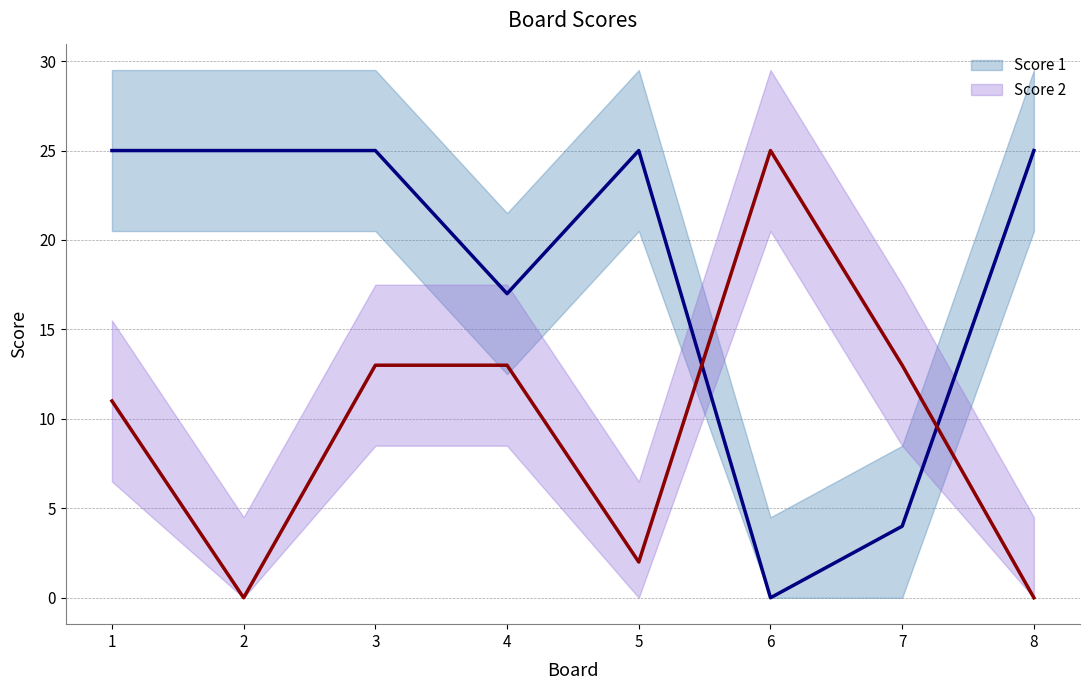

Which series has the largest total across all categories?

Score 1